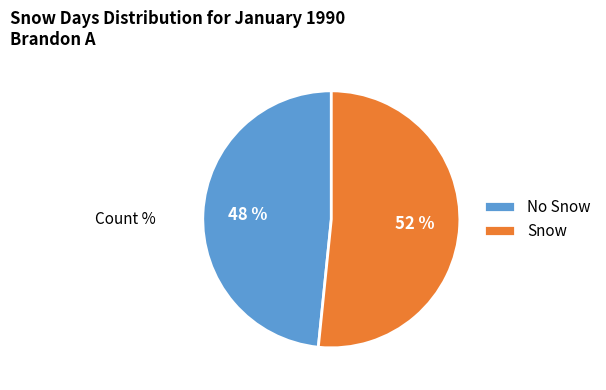

Which category accounts for the majority?

Snow